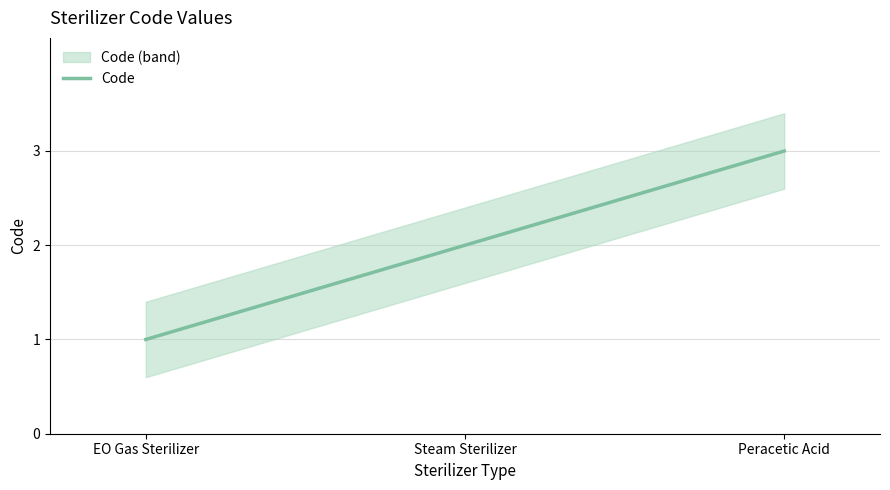

What is the change in value from EO Gas Sterilizer to Peracetic Acid?

+2